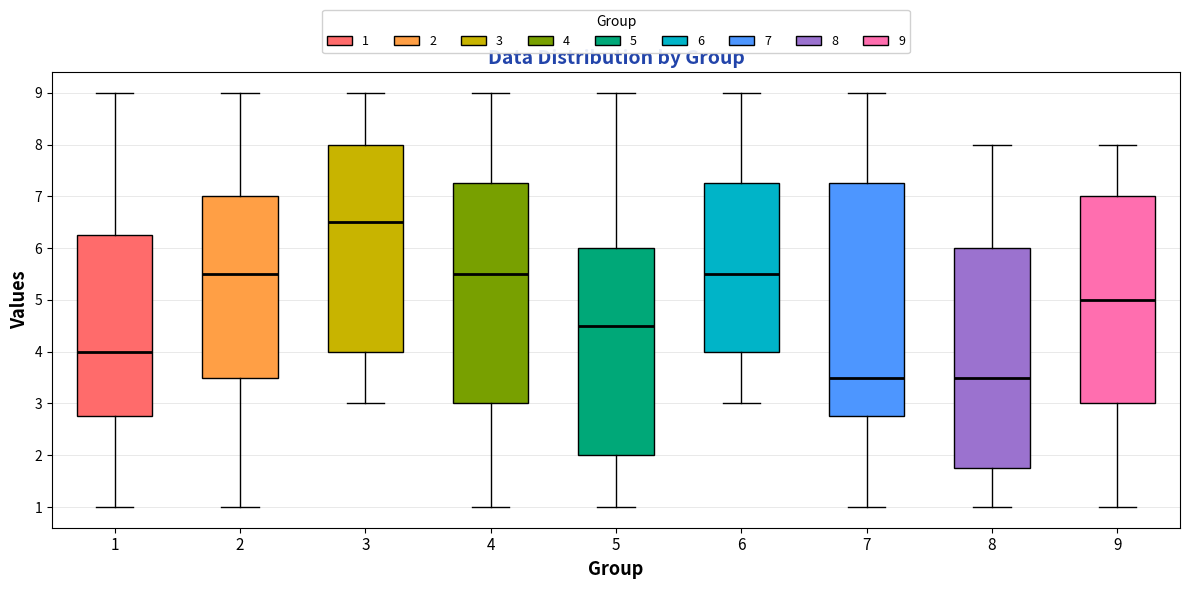

Reading left to right, read every box against the y-axis: the position of its median line, the range the box covers, and the ends of its whiskers. The values are not printed on the chart, so give them approximately, as read against the axis.

1: median 4.0, box 2.8 to 6.3, whiskers 1.0 to 9.0
2: median 5.5, box 3.5 to 7.0, whiskers 1.0 to 9.0
3: median 6.5, box 4.0 to 8.0, whiskers 3.0 to 9.0
4: median 5.5, box 3.0 to 7.3, whiskers 1.0 to 9.0
5: median 4.5, box 2.0 to 6.0, whiskers 1.0 to 9.0
6: median 5.5, box 4.0 to 7.3, whiskers 3.0 to 9.0
7: median 3.5, box 2.8 to 7.3, whiskers 1.0 to 9.0
8: median 3.5, box 1.8 to 6.0, whiskers 1.0 to 8.0
9: median 5.0, box 3.0 to 7.0, whiskers 1.0 to 8.0